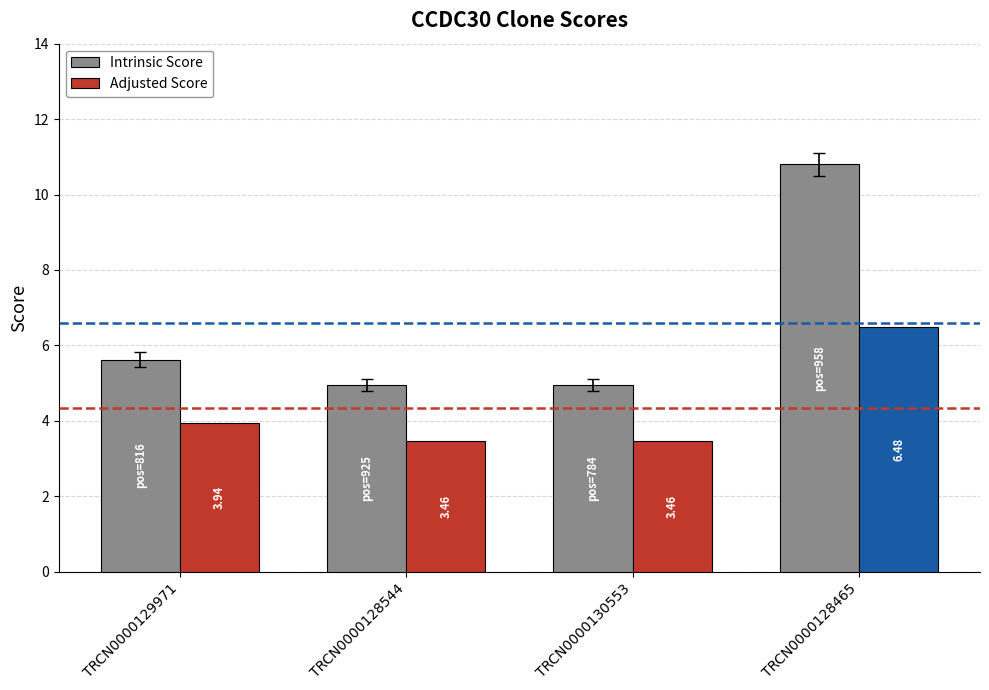

How many bars are there in each group?

2